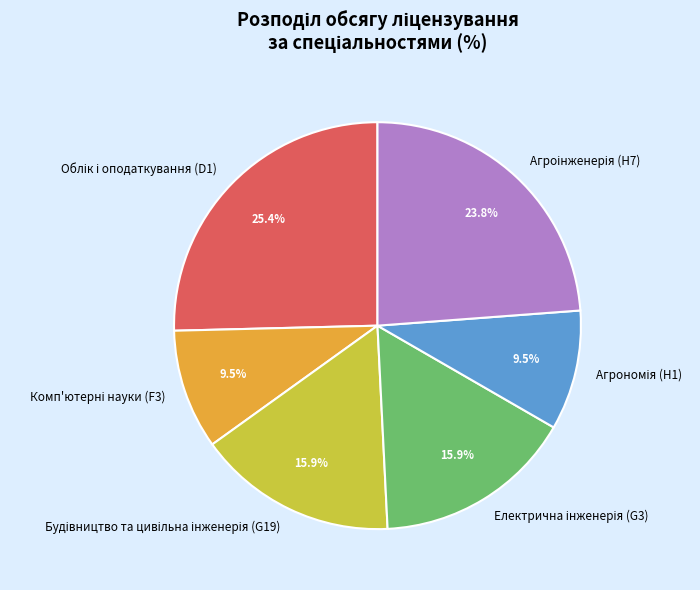

Count the number of slices in the pie.

6